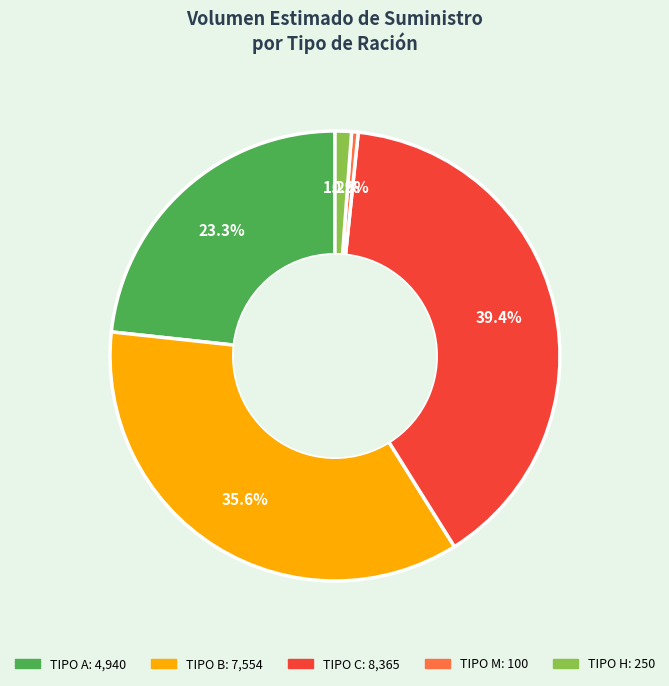

Count the number of slices in the pie.

5